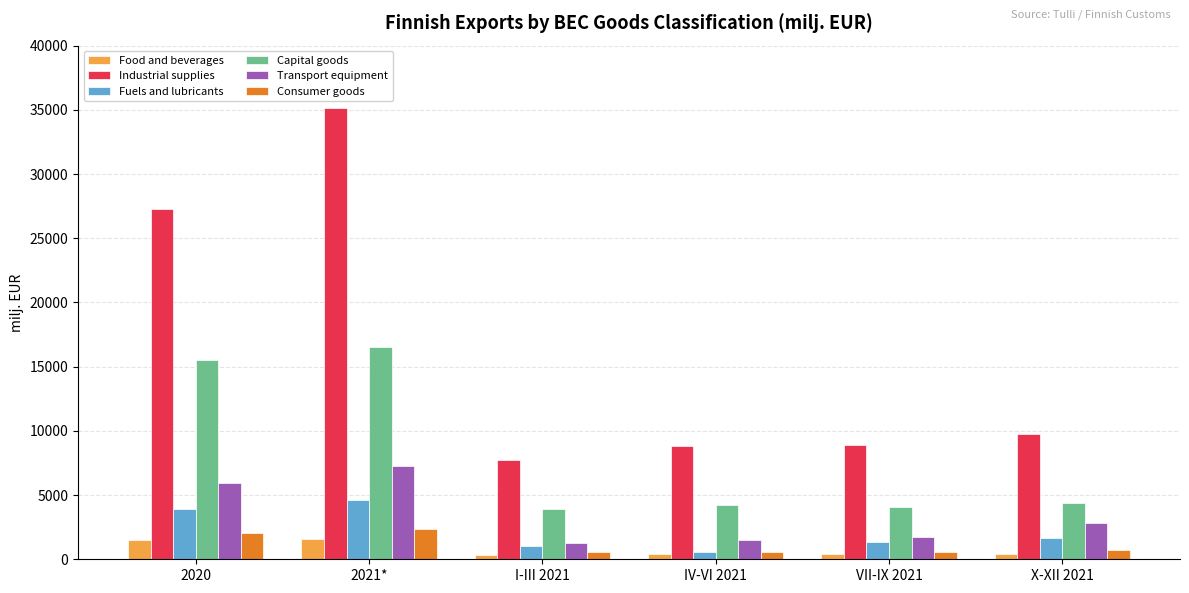

At which category is the sum across all series the highest?

2021*